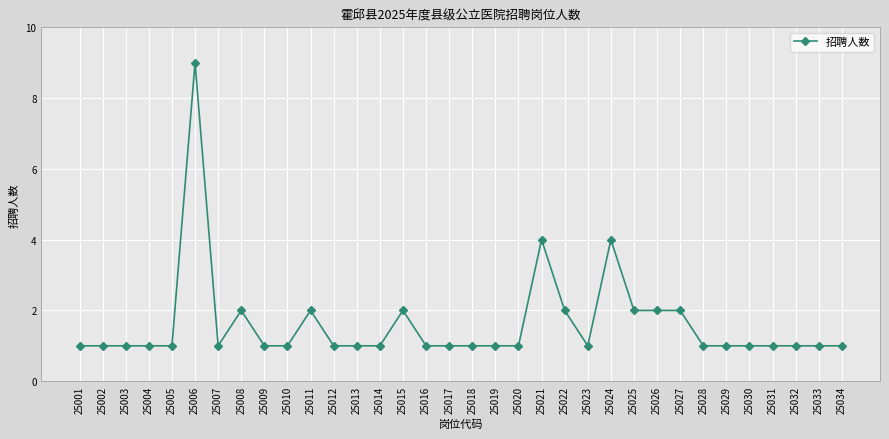

Which has a higher value, 25023 or 25008?

25008